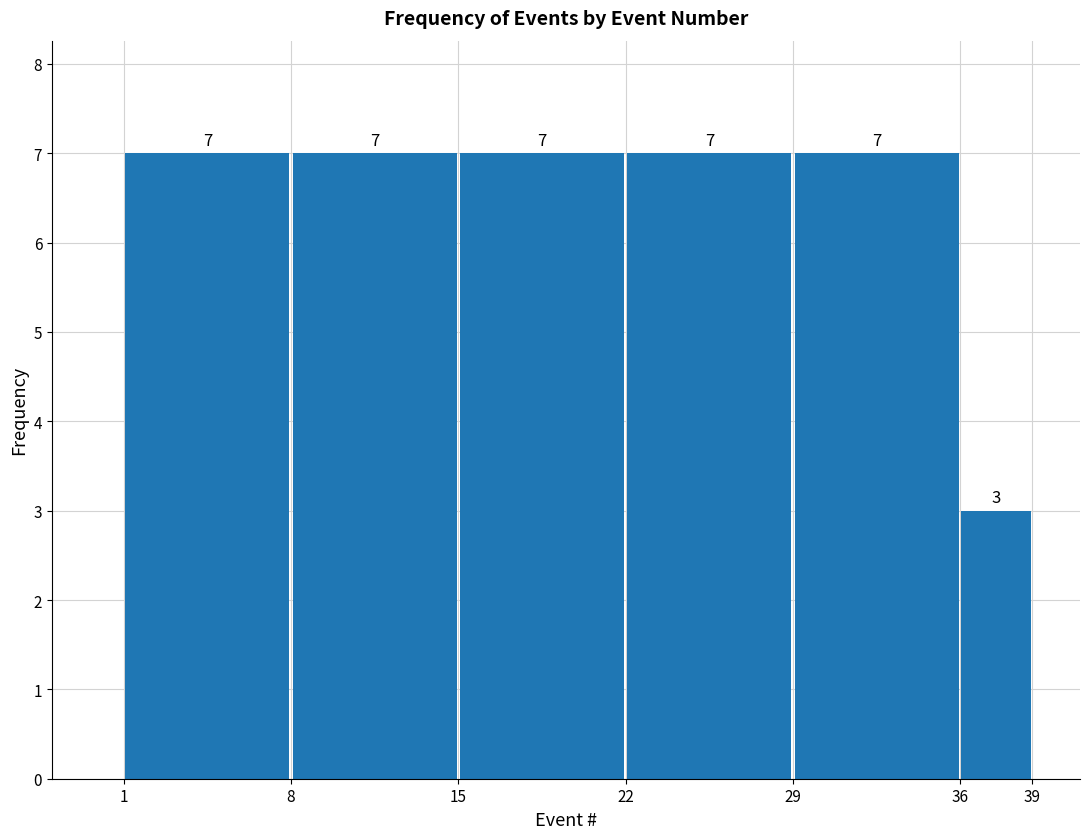

Reading left to right, list every bar in this chart as the range it spans on the x-axis followed by its height.

1 to 8: 7
8 to 15: 7
15 to 22: 7
22 to 29: 7
29 to 36: 7
36 to 39: 3